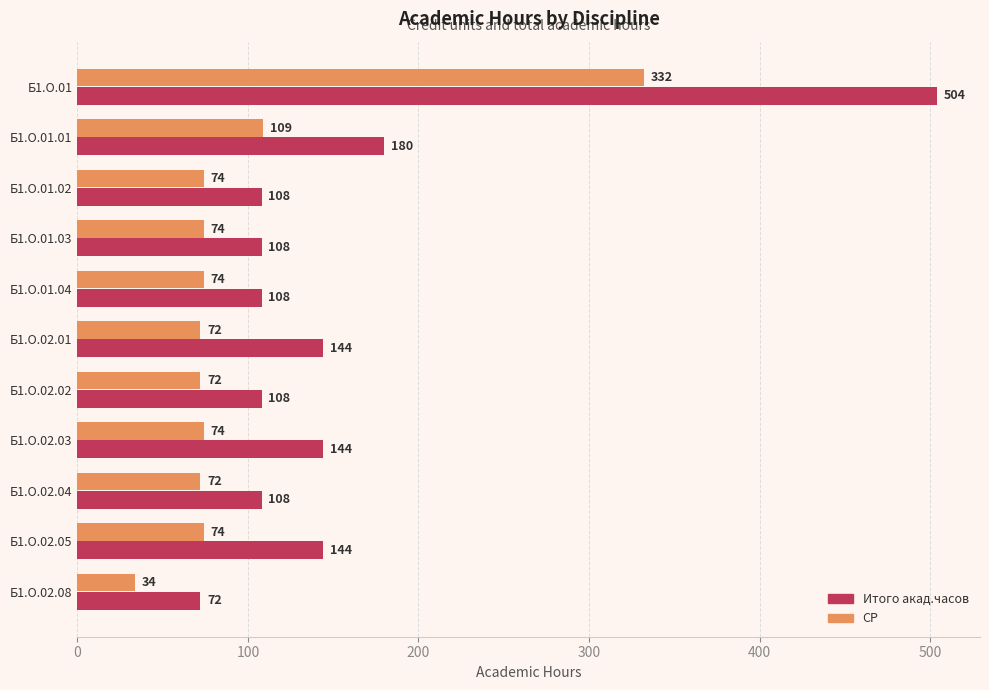

Count the number of data series in this chart.

2